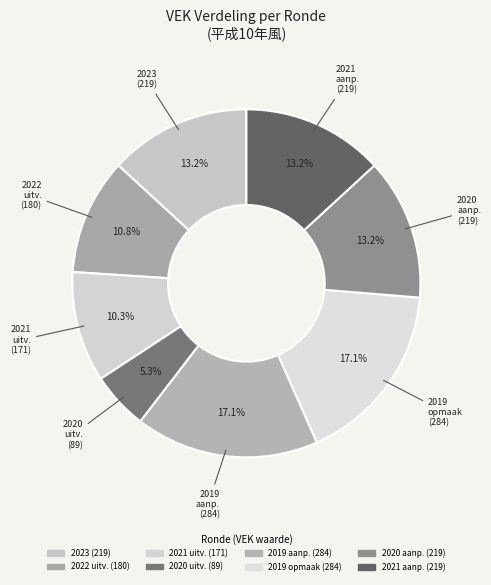

How many segments does this pie chart have?

8